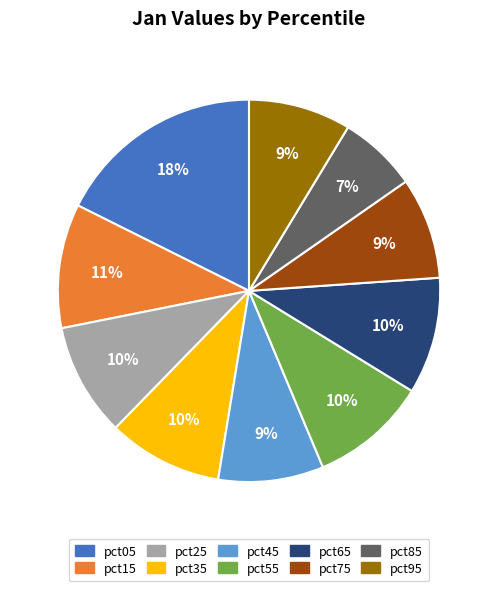

Does pct95 represent more than half of the total?

No